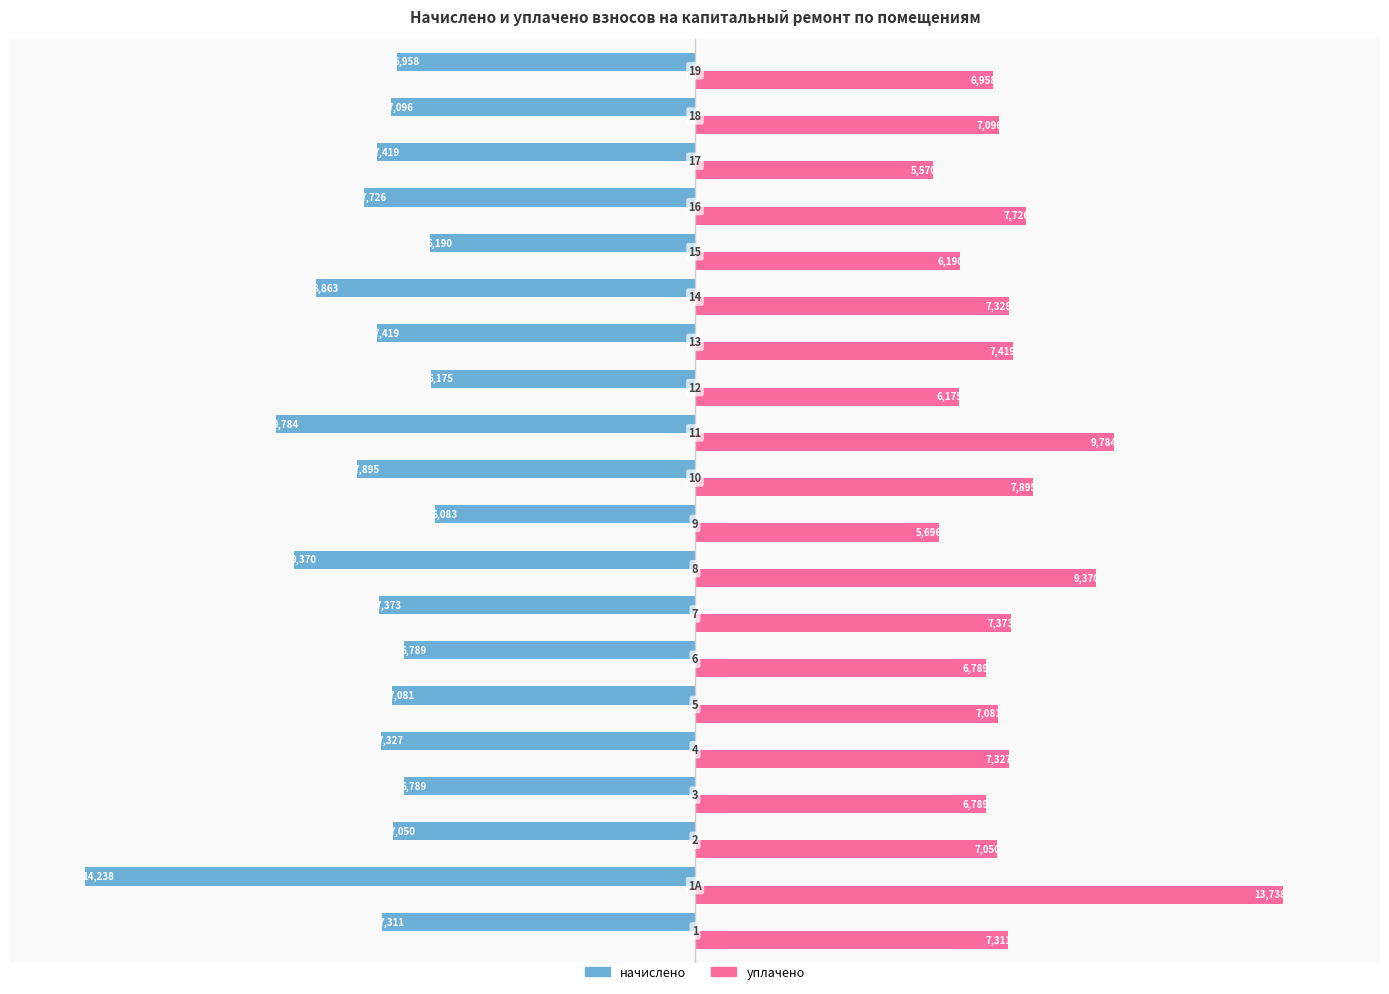

What is the average value of the начислено series?

-7746.8